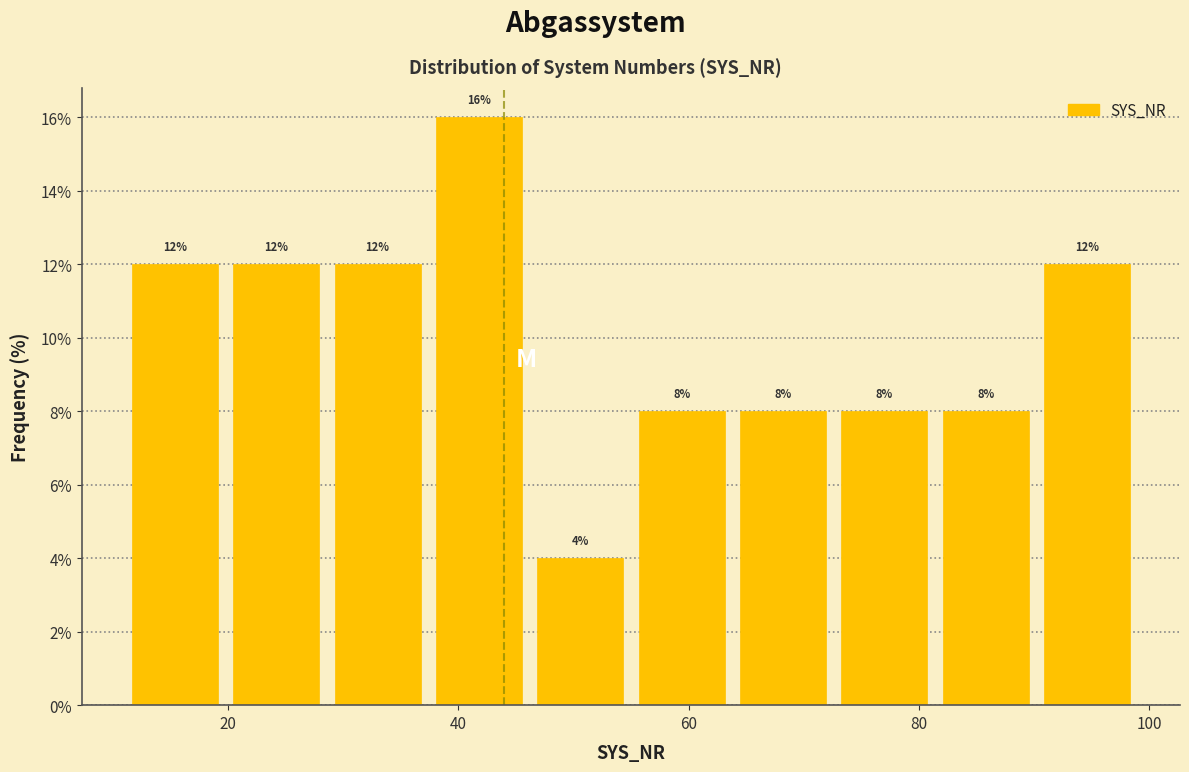

Reading left to right, transcribe this chart: for each bar, give the range it covers on the x-axis and its height. The bar edges are not printed on the chart, so give them approximately, as read against the axis.

11.0 to 19.8: 12
19.8 to 28.6: 12
28.6 to 37.4: 12
37.4 to 46.2: 16
46.2 to 55.0: 4
55.0 to 63.8: 8
63.8 to 72.6: 8
72.6 to 81.4: 8
81.4 to 90.2: 8
90.2 to 99.0: 12